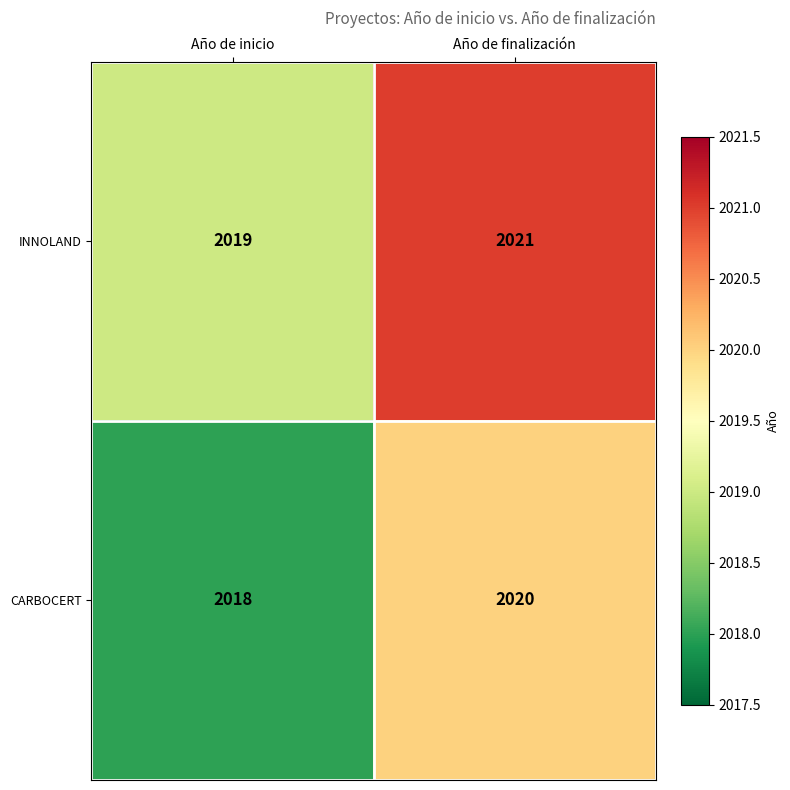

What is the average value of the CARBOCERT series?

2019